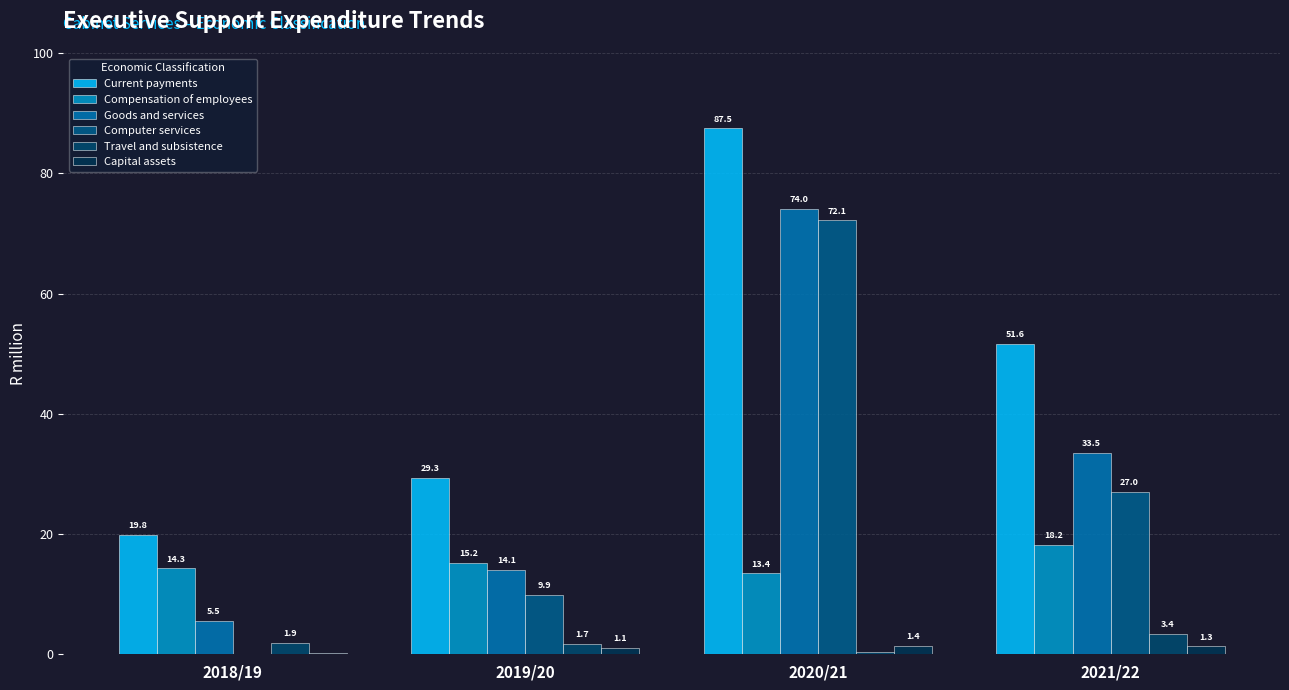

What is the sum of the Compensation of employees values at 2018/19 and 2019/20?

29.5